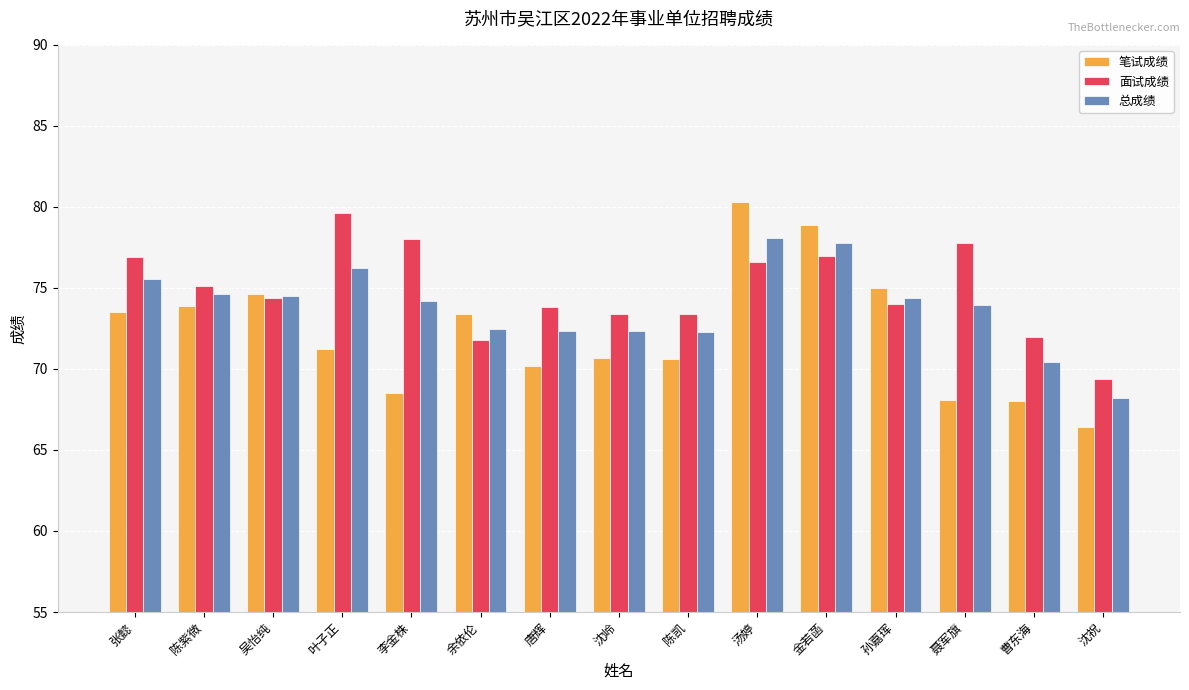

At 汤婷, list the series in order from largest to smallest.

笔试成绩, 总成绩, 面试成绩